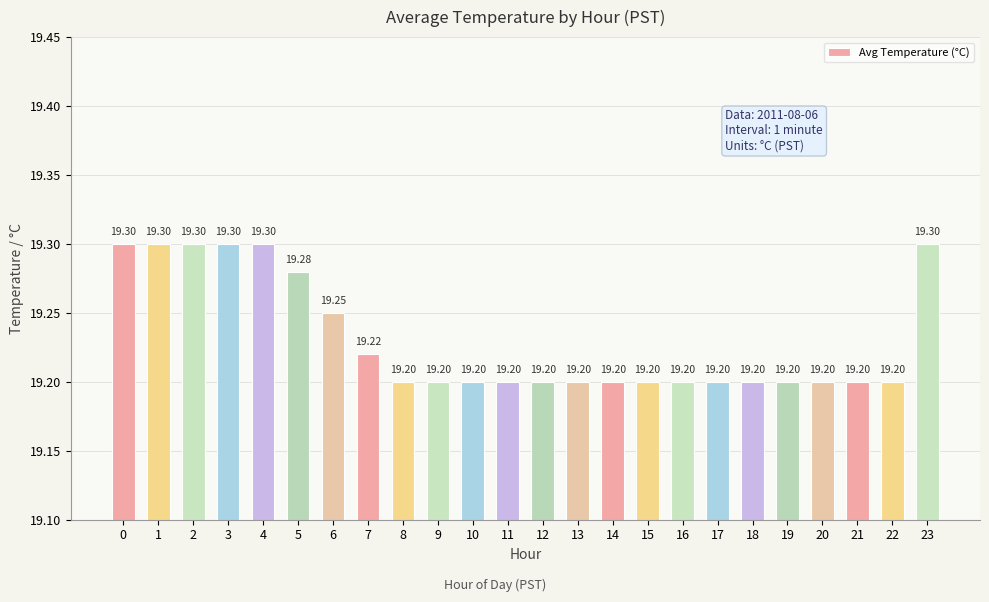

What is the ratio of the value at 8 to the value at 16?

1.0